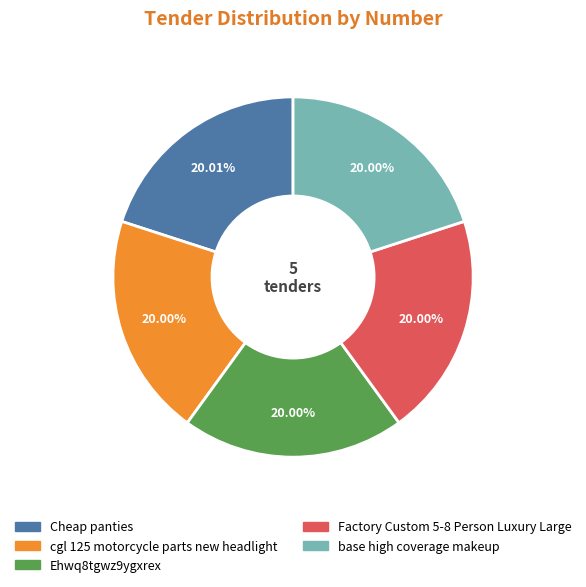

To the nearest percent, what percentage of the pie is base high coverage makeup?

20%